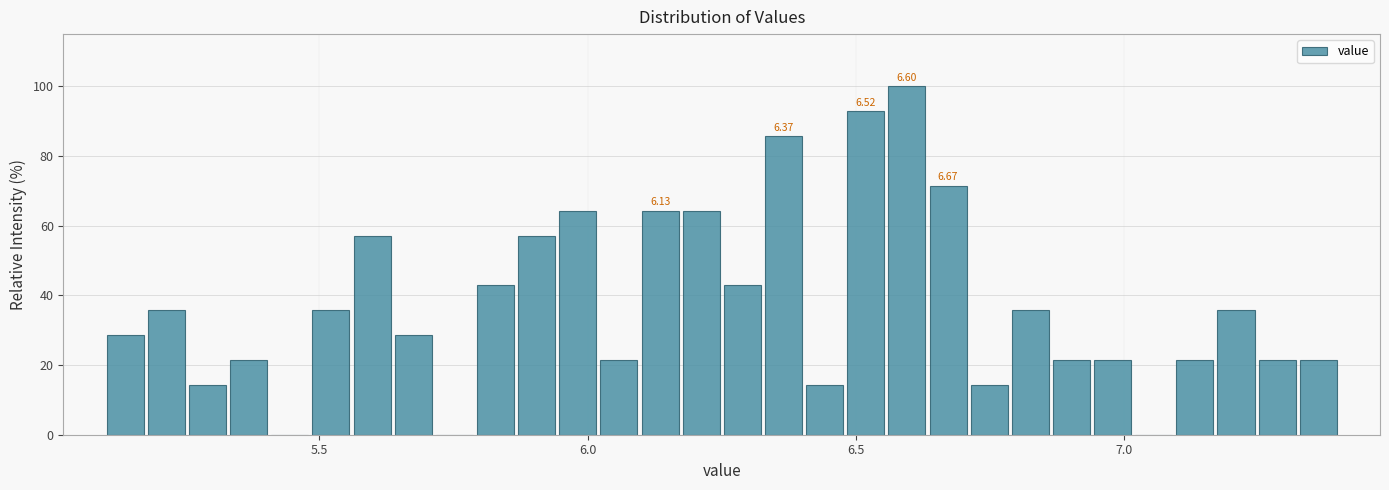

Around what value on the x-axis is the tallest bar? Give the approximate position of its centre, as read against the axis.

6.60